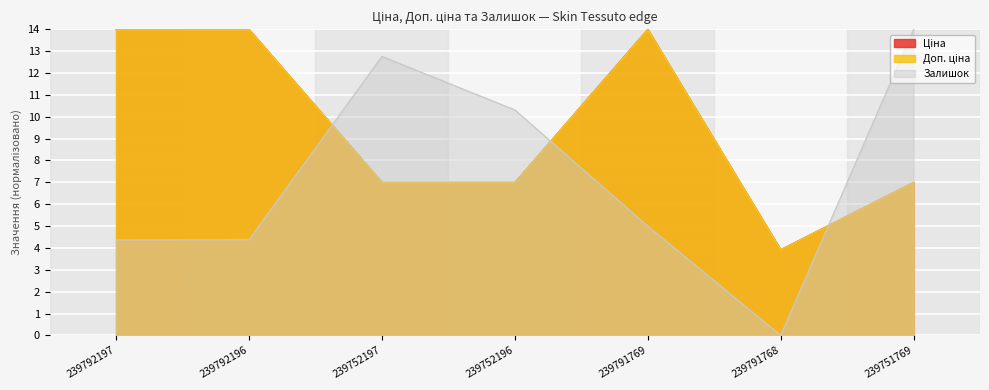

What is the label of the 5th point from the left?

239791769